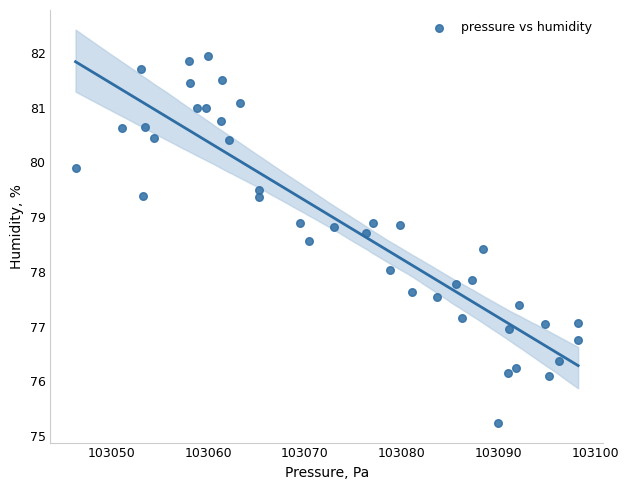

What is the range of X values (max minus min)?

51.9